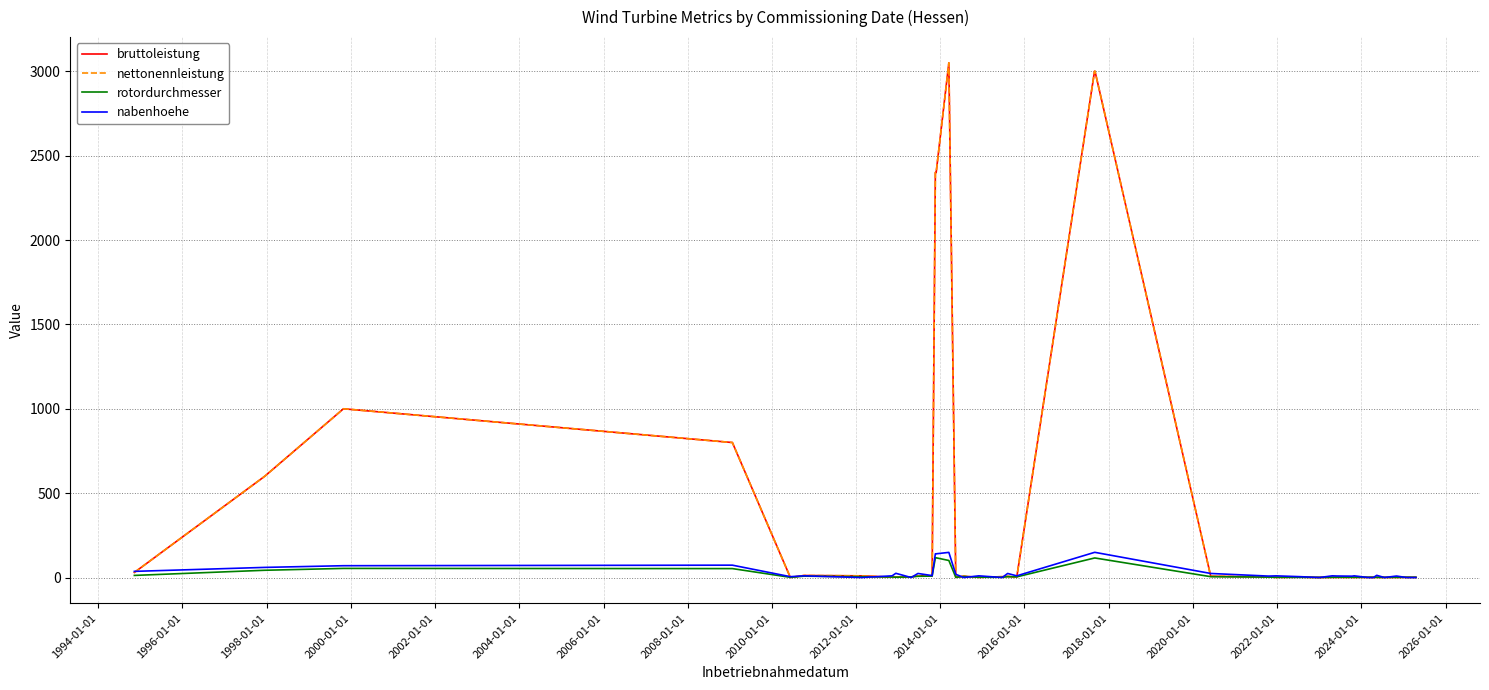

Which series has the largest total across all categories?

bruttoleistung